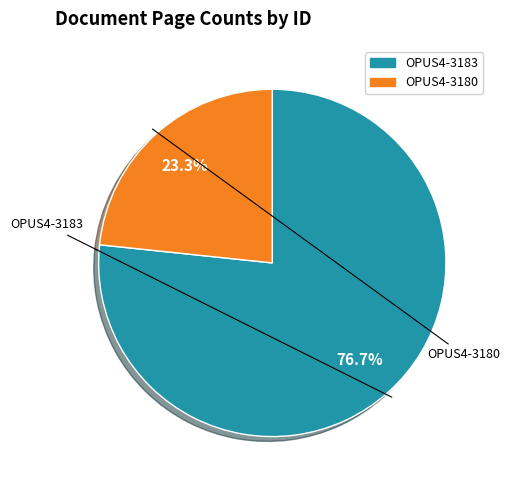

Which slice represents more than half of the pie?

OPUS4-3183